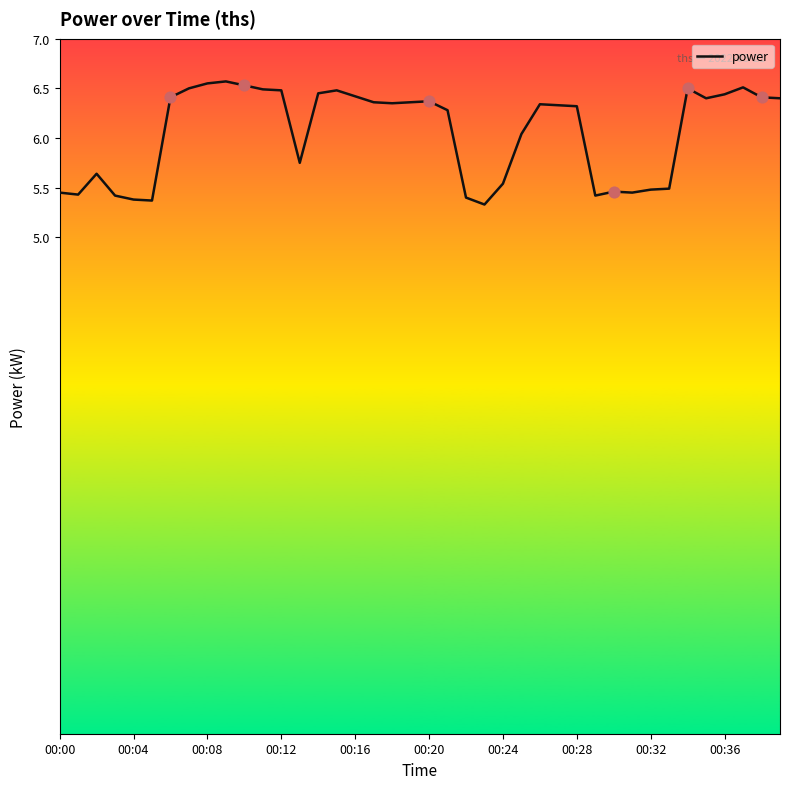

What is the difference between the maximum and minimum values?

1.2